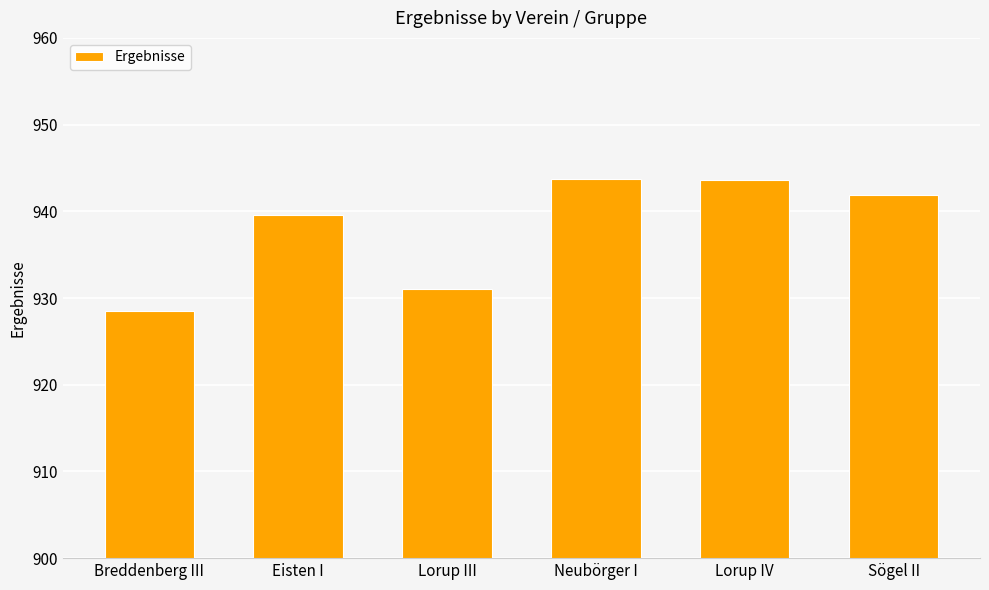

Where does the data first go above 941?

Neubörger I